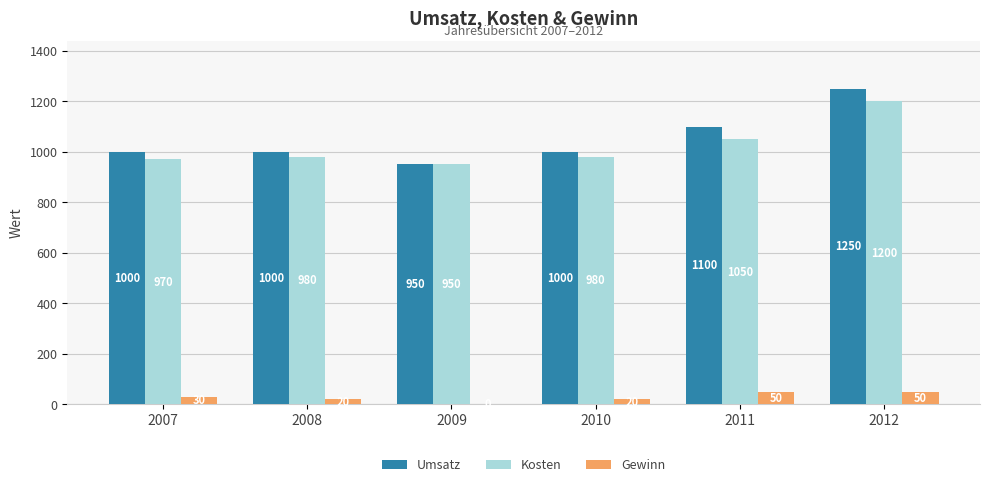

What is the total value across all series at 2011?

2200